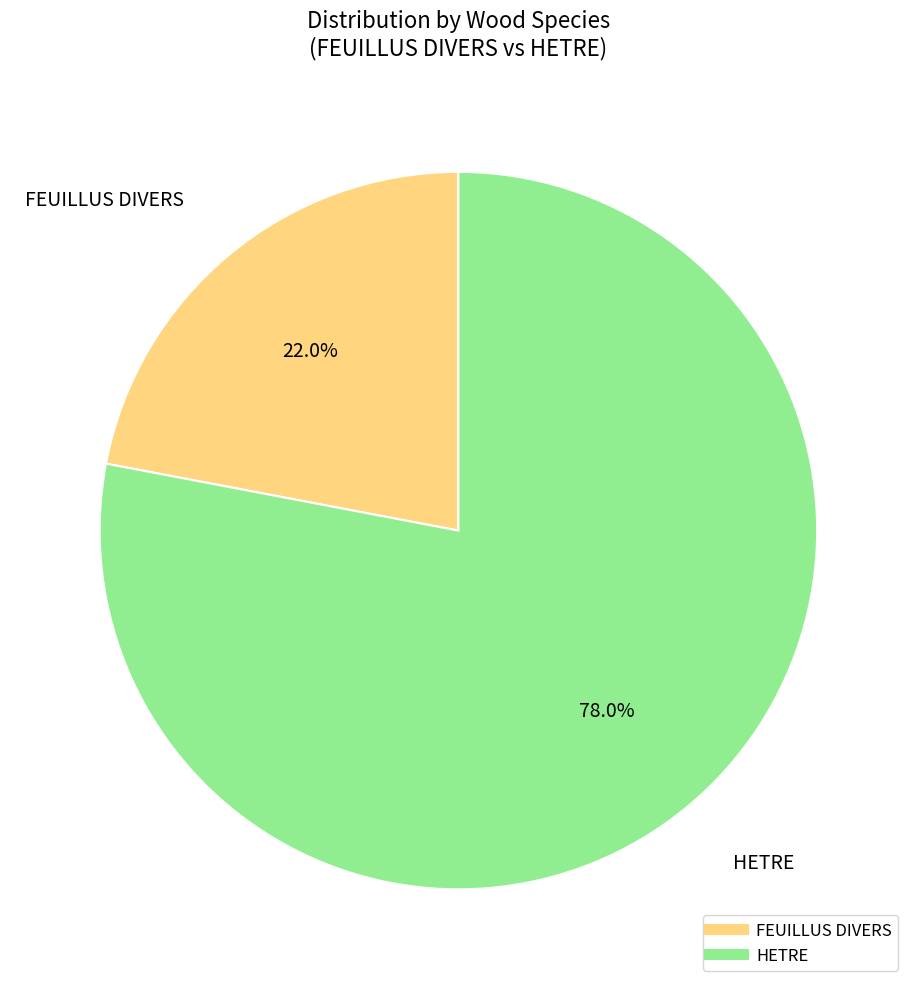

Count the number of slices in the pie.

2